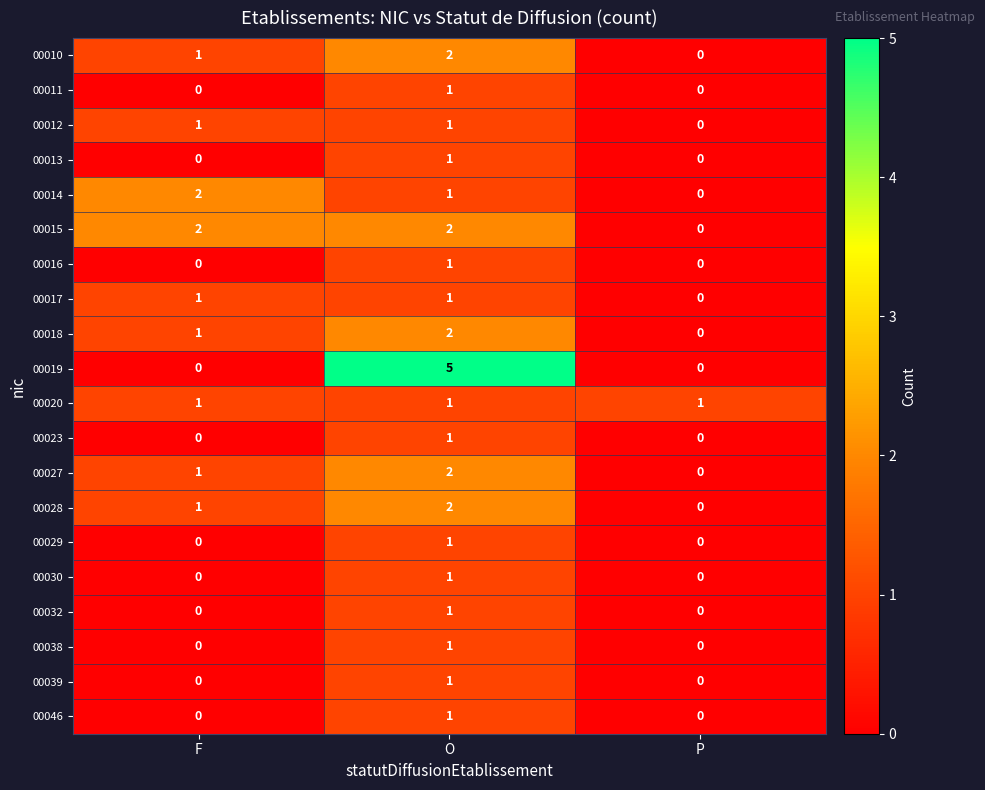

At which category is the sum across all series the highest?

O